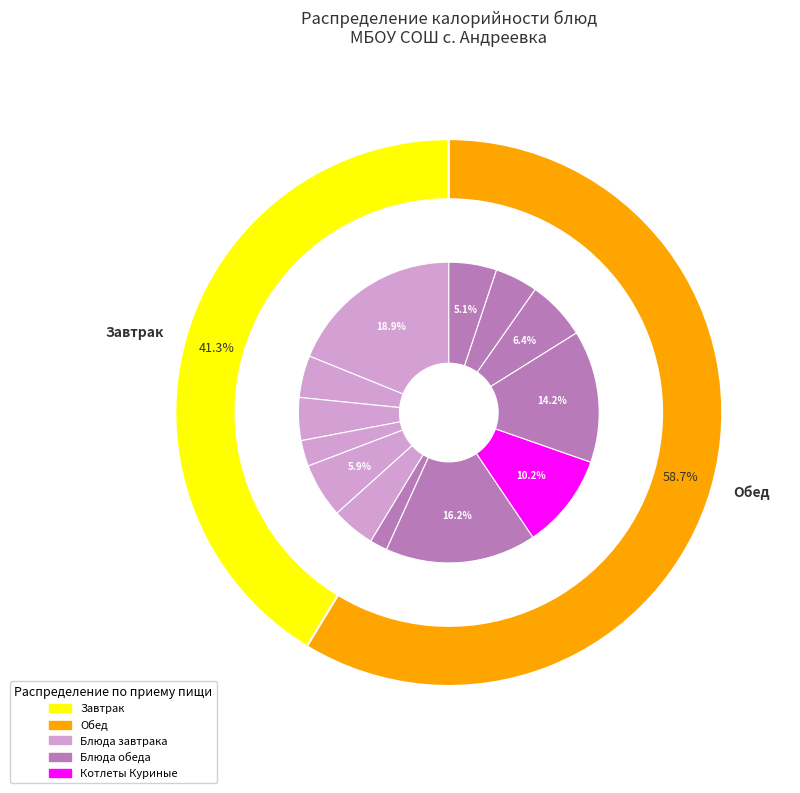

True or false: Сыр твердо-мягкий accounts for 6% of the total.

True